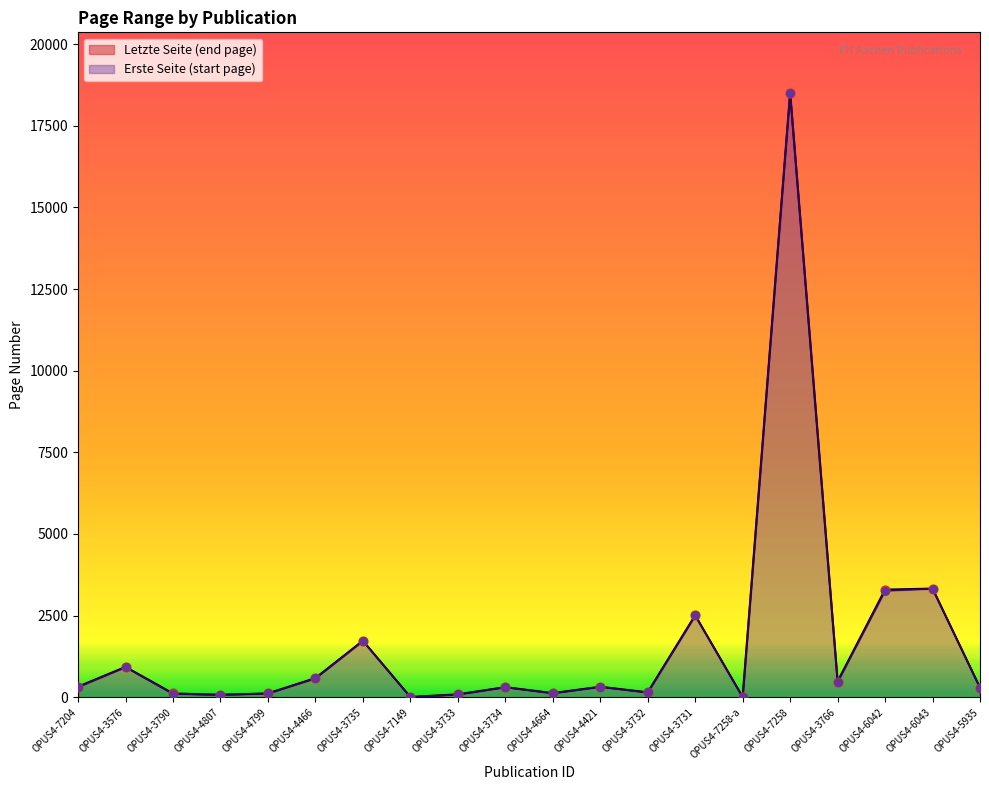

What is the total value across all series at OPUS4-3735?

3457